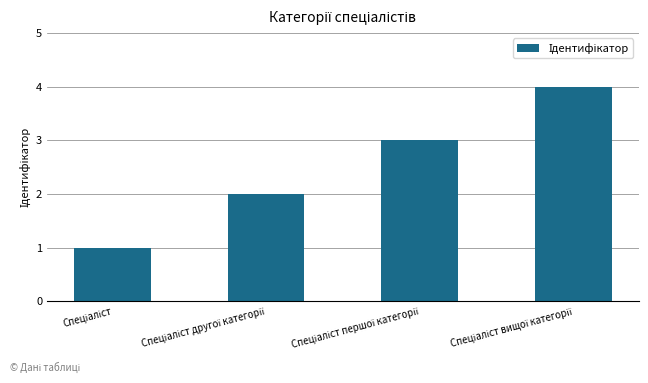

What is the greatest value displayed?

4